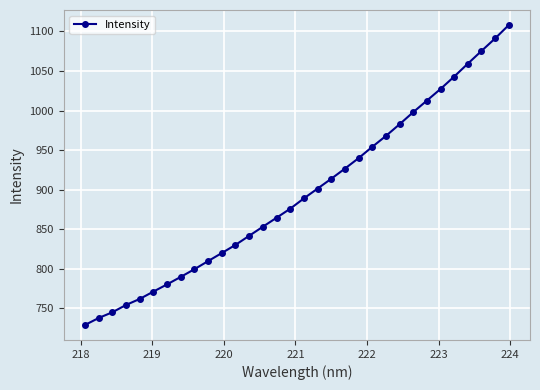

What is the value of the 28th point from the left?

1043.0